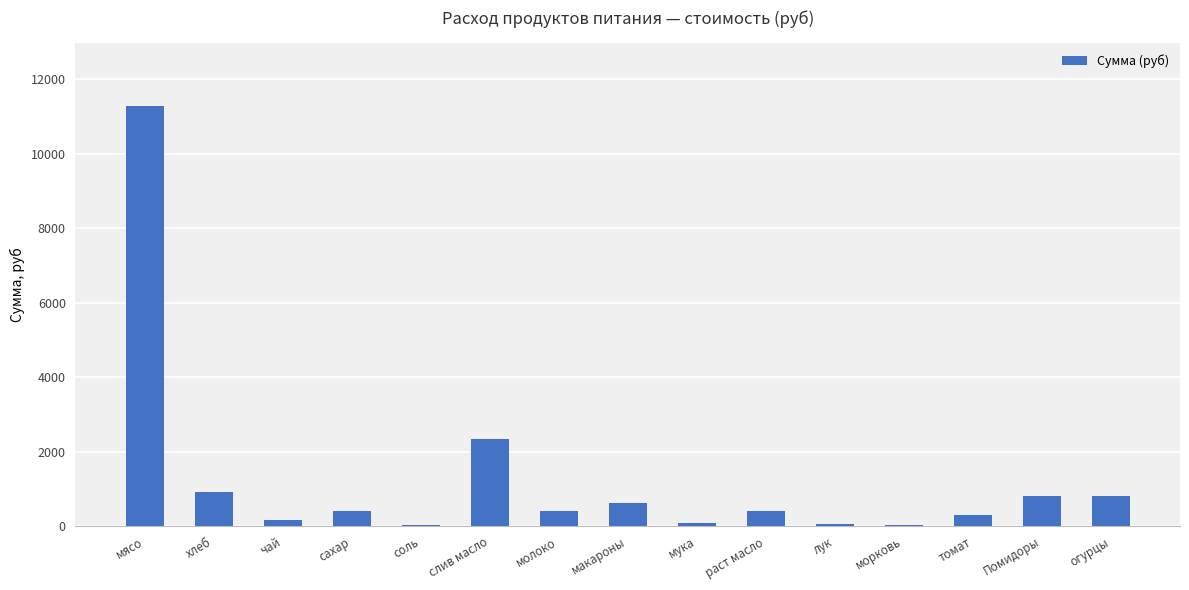

Approximately how many times larger is the value at раст масло compared to морковь?

9.2